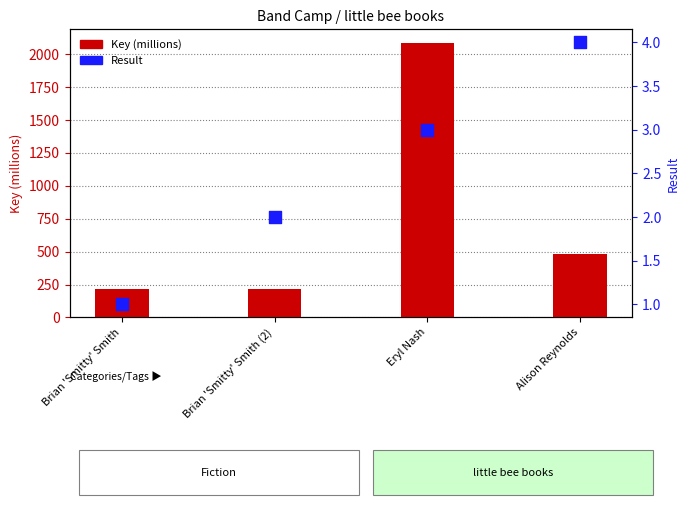

Which series contains the highest Y value?

Key (millions)